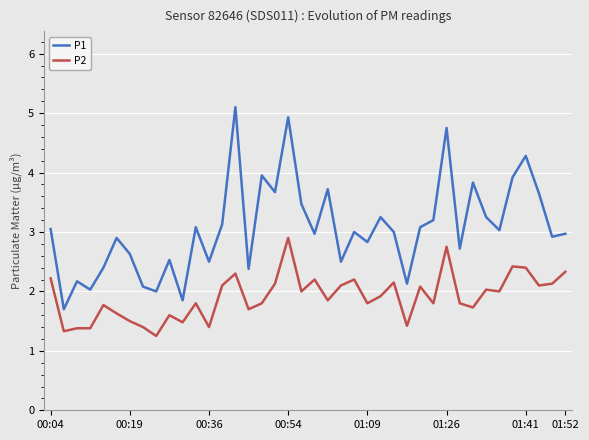

What are all the series names shown in the legend?

P1, P2